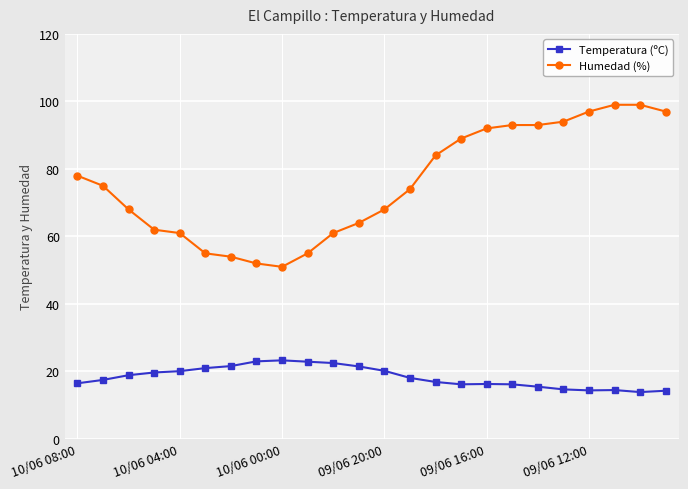

What is the value of the Humedad (%) point at the 23rd from the left?

99.0